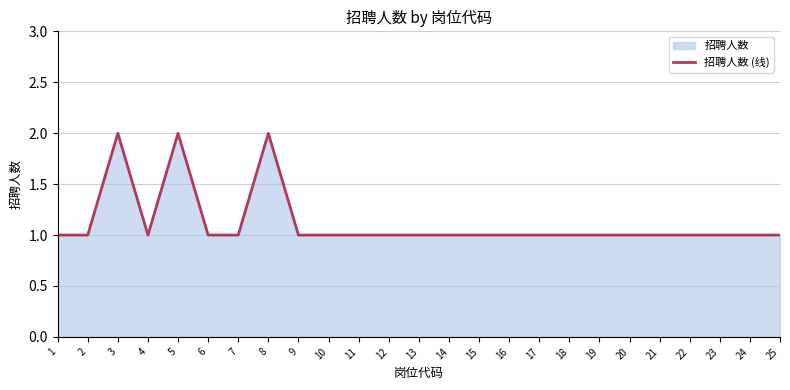

Does the chart have visible grid lines?

Yes